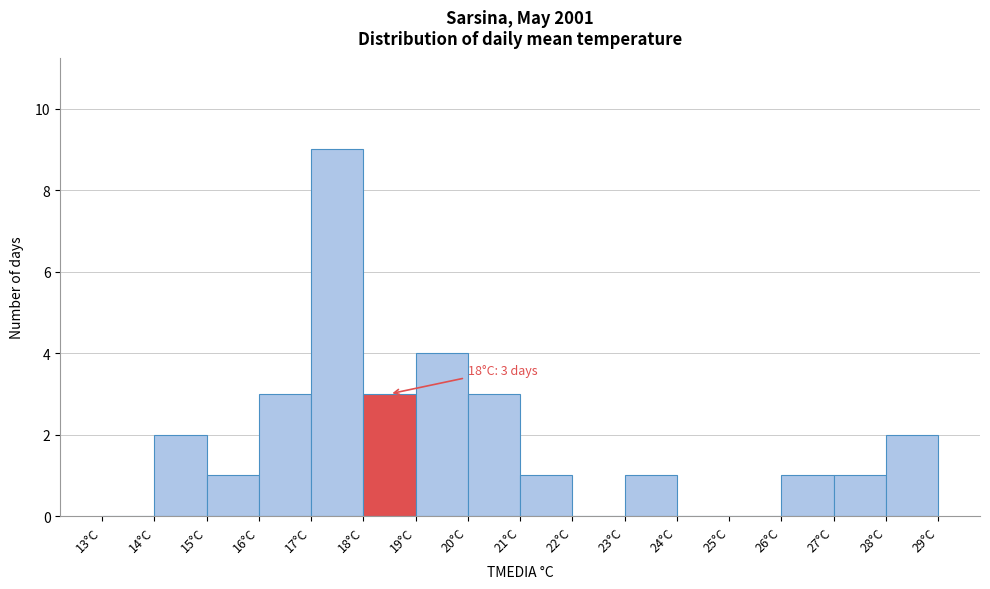

Which range on the x-axis has the tallest bar?

17 to 18